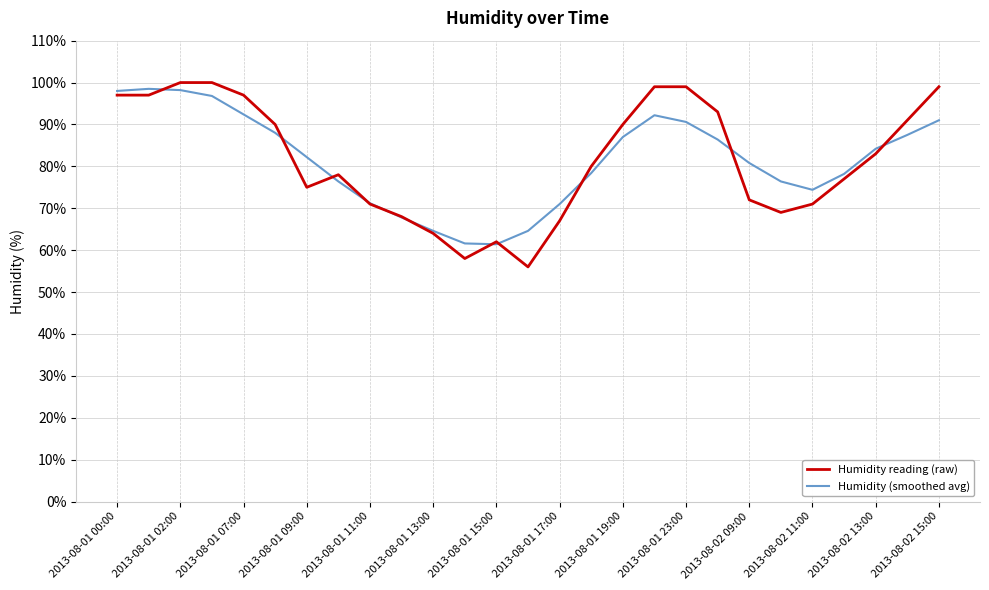

What is the highest value of the Humidity (smoothed avg) series?

98.5